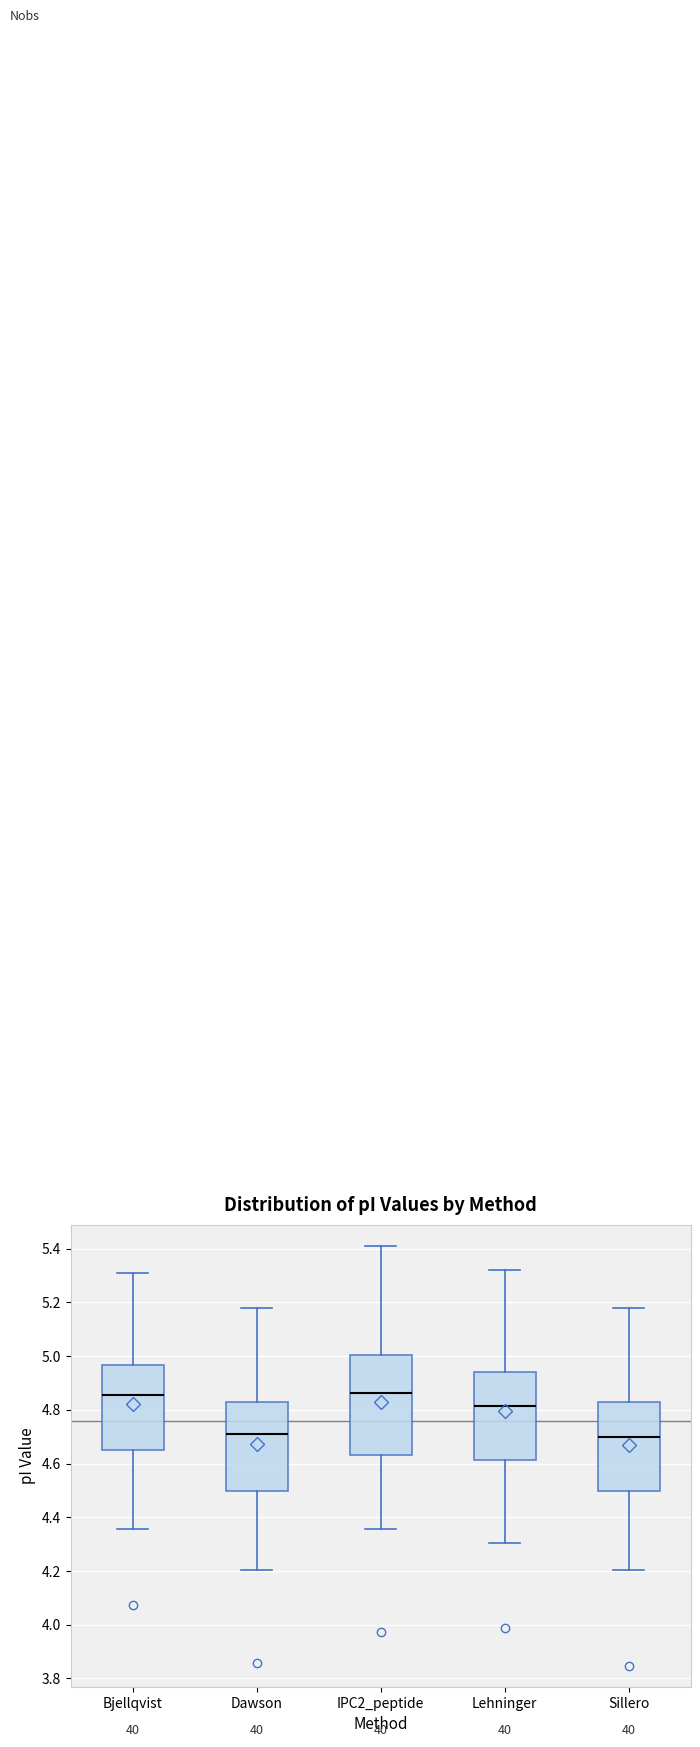

Where does the upper whisker of the box for Lehninger end on the y-axis? The values are not printed on the chart, so give them approximately, as read against the axis.

5.32